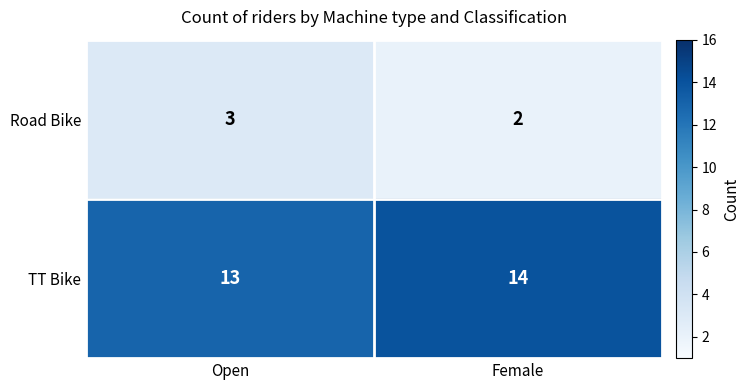

What is the greatest value displayed?

14